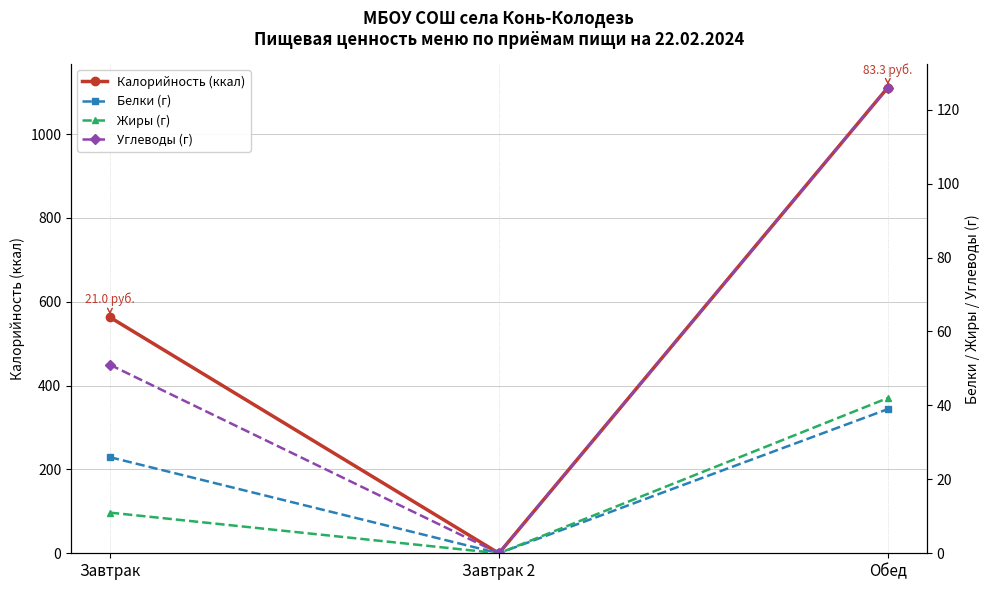

At which label does Белки (г) reach its minimum?

Завтрак 2